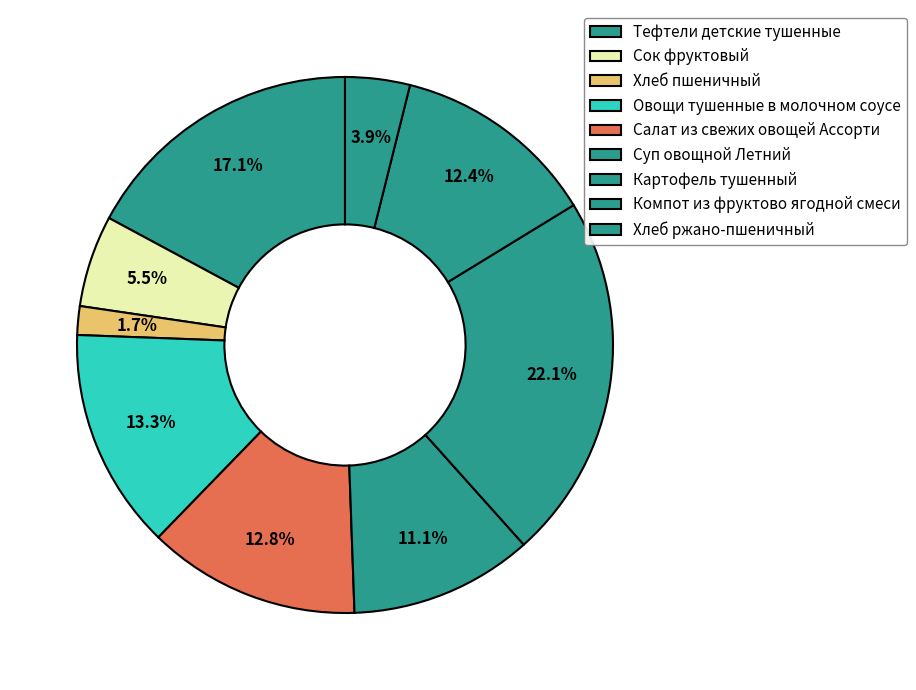

True or false: Овощи тушенные в молочном соусе accounts for 22% of the total.

False